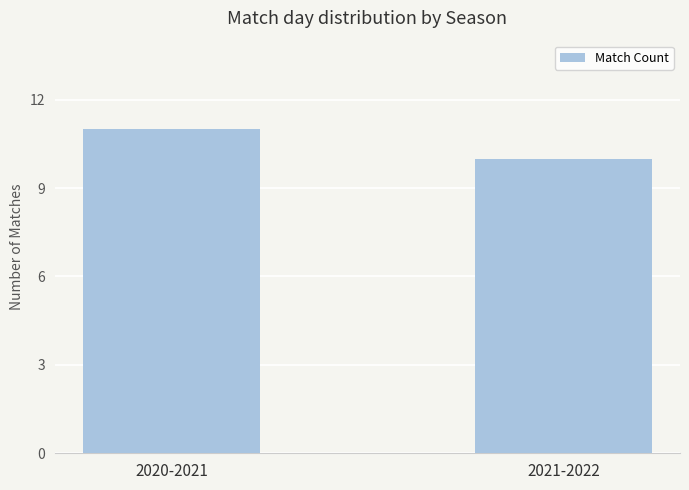

Reading left to right, what are all the values shown in this chart?

11	10